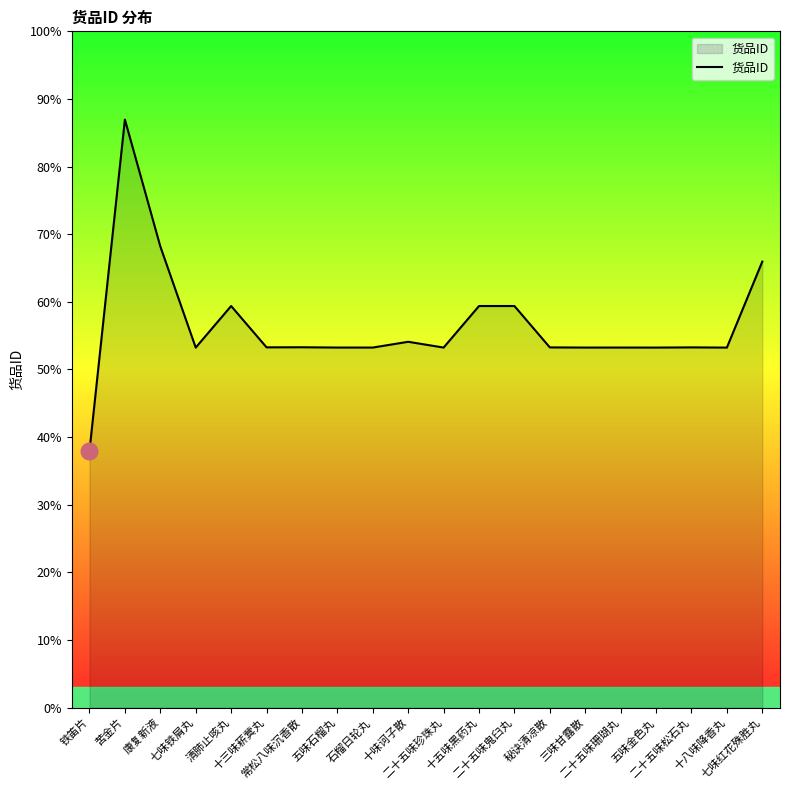

What is the sum of all values?

2234052